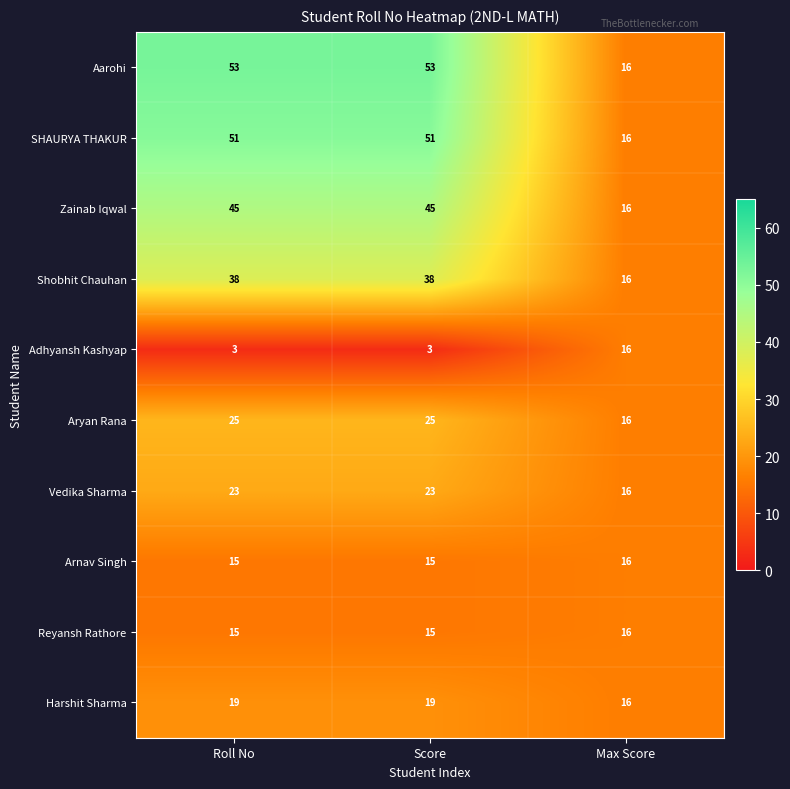

Reading left to right, list all the values displayed in this chart.

Aarohi: Roll No=53	Score=53	Max Score=16
SHAURYA THAKUR: Roll No=51	Score=51	Max Score=16
Zainab Iqwal: Roll No=45	Score=45	Max Score=16
Shobhit Chauhan: Roll No=38	Score=38	Max Score=16
Adhyansh Kashyap: Roll No=3	Score=3	Max Score=16
Aryan Rana: Roll No=25	Score=25	Max Score=16
Vedika Sharma: Roll No=23	Score=23	Max Score=16
Arnav Singh: Roll No=15	Score=15	Max Score=16
Reyansh Rathore: Roll No=15	Score=15	Max Score=16
Harshit Sharma: Roll No=19	Score=19	Max Score=16